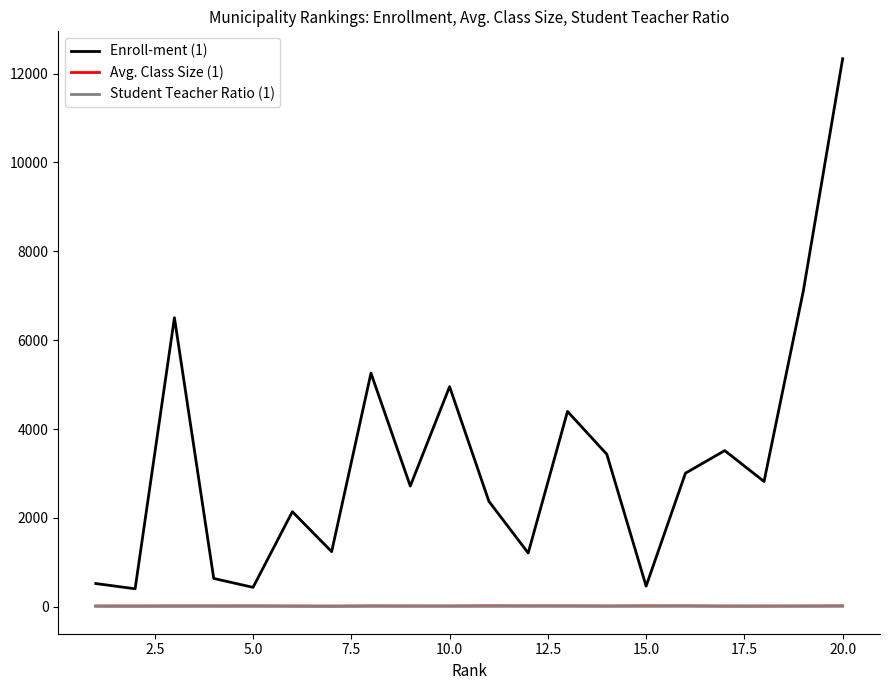

How many lines are shown in the chart?

3